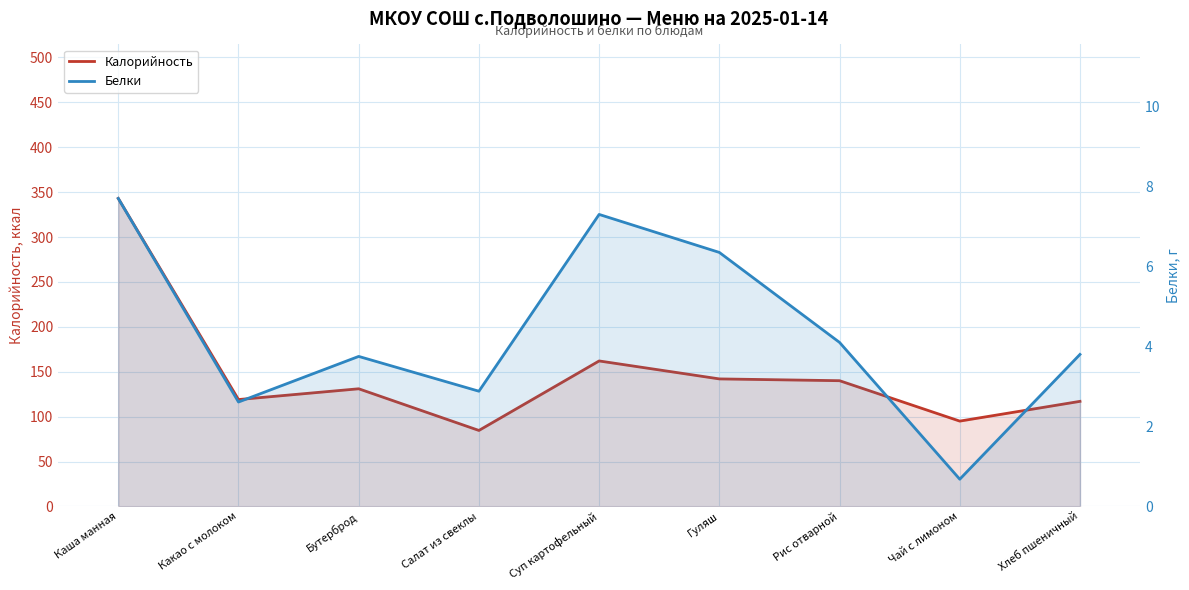

How many lines are shown in the chart?

2